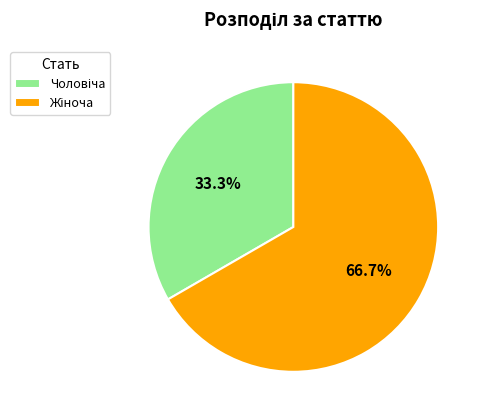

Count the number of slices in the pie.

2